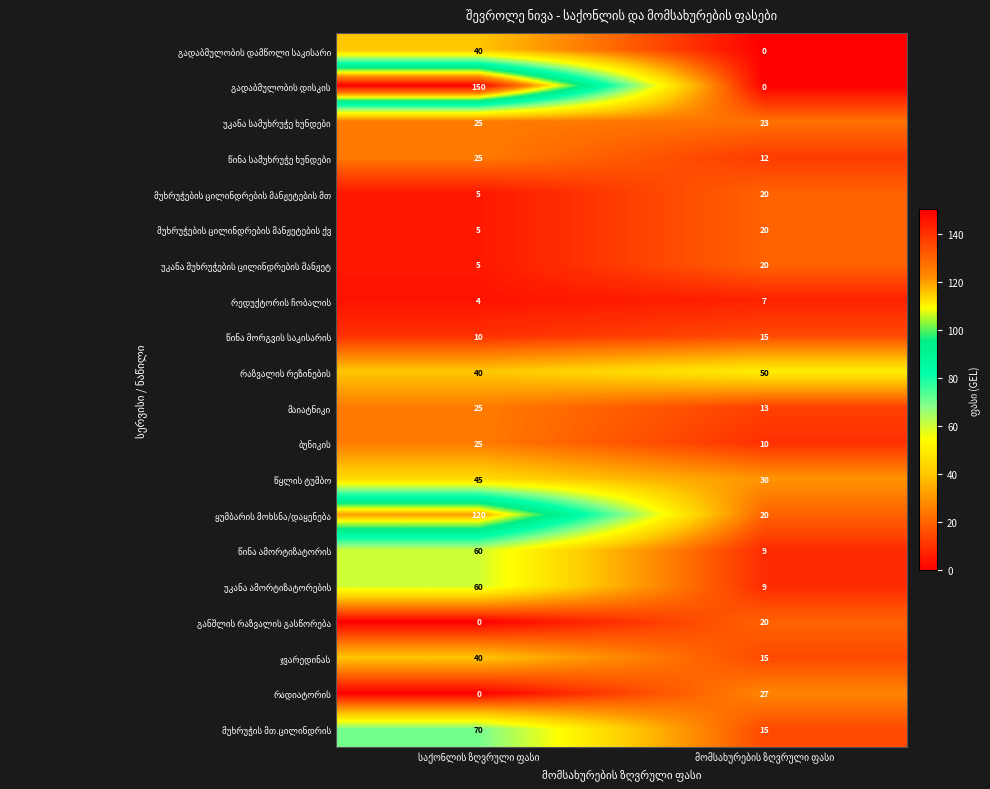

Which label corresponds to the smallest value in the chart?

მომსახურების ზღვრული ფასი